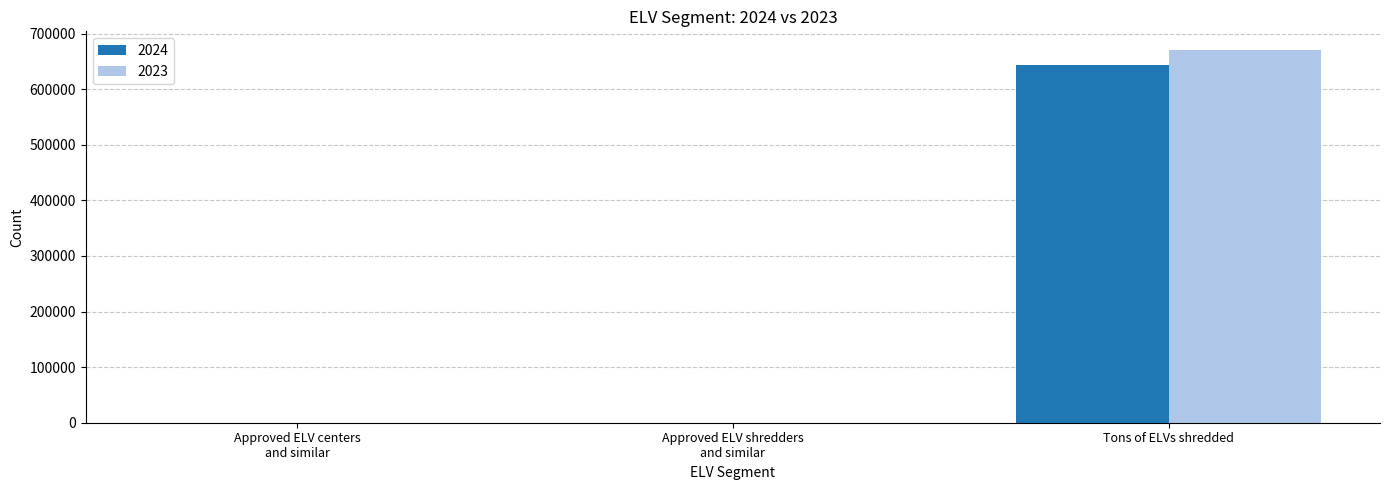

Which category has the highest value across all series?

Tons of ELVs shredded